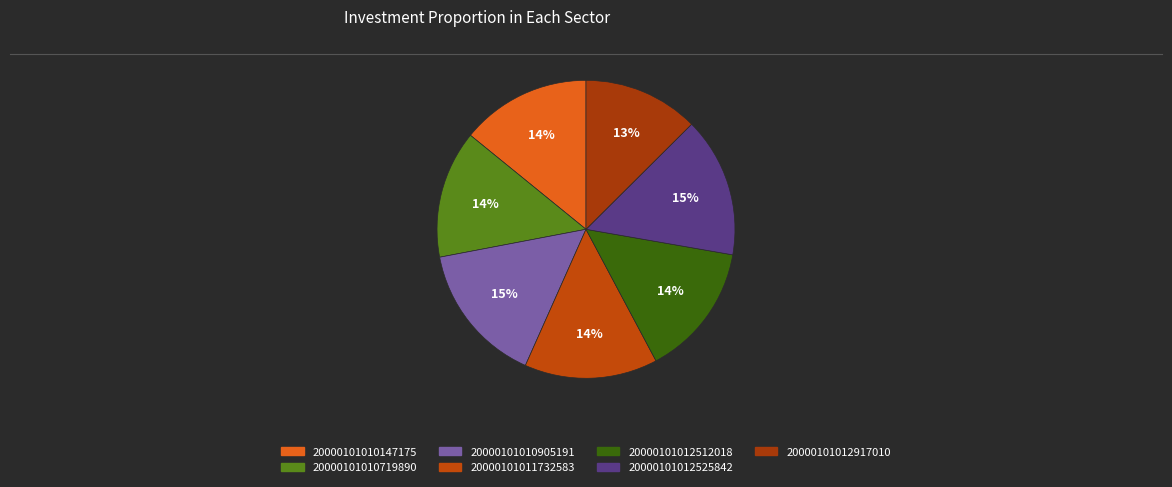

Is it true that 20000101010905191 is 3% of the pie?

False